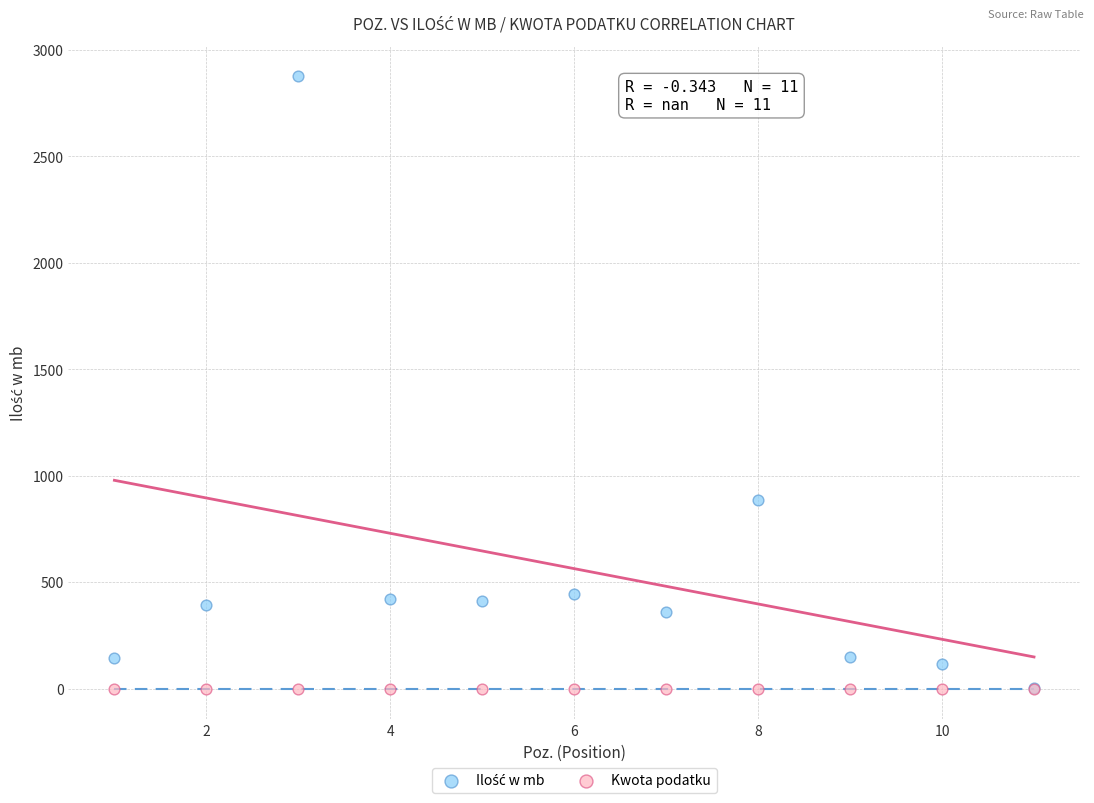

Across all series, what Y value is closest to 1437?

887.0